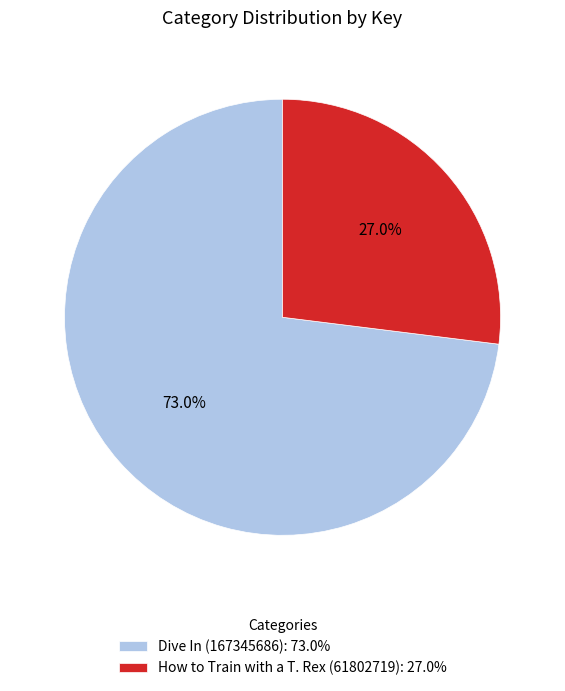

To the nearest percent, what is the average slice percentage?

50%